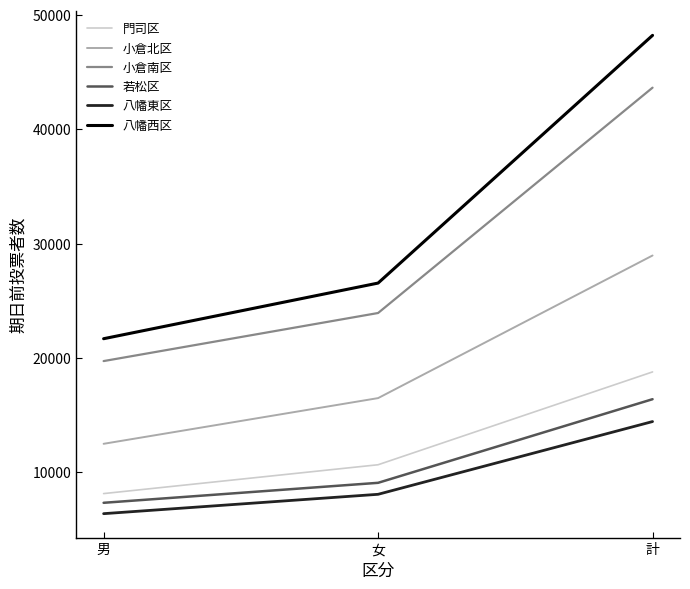

Is the value of 若松区 at 計 greater than the value of 小倉南区 at 男?

No